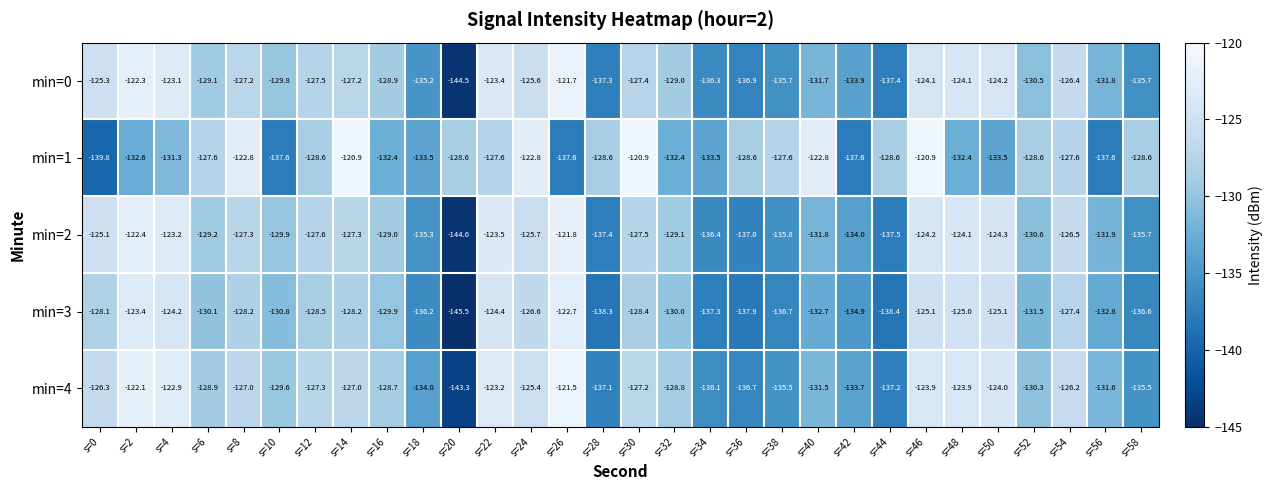

Rank the series by their maximum value, from highest to lowest.

min=1, min=4, min=0, min=2, min=3